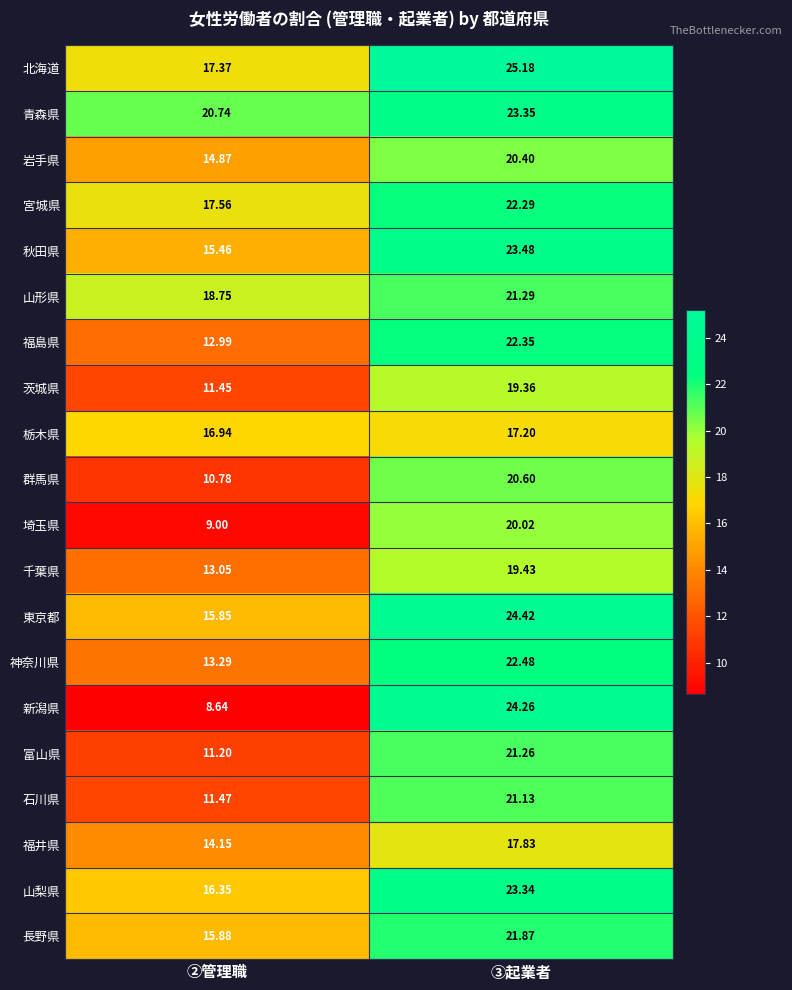

Which series has the largest total across all categories?

青森県